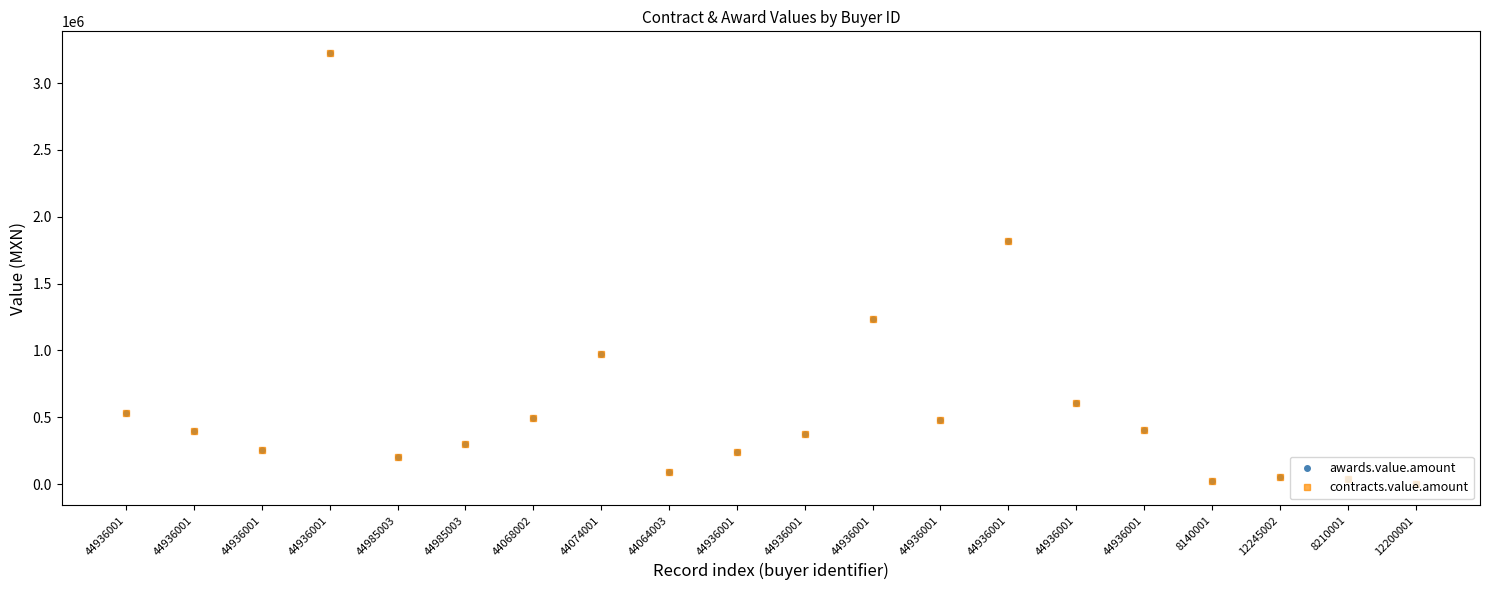

Does the chart have visible grid lines?

No